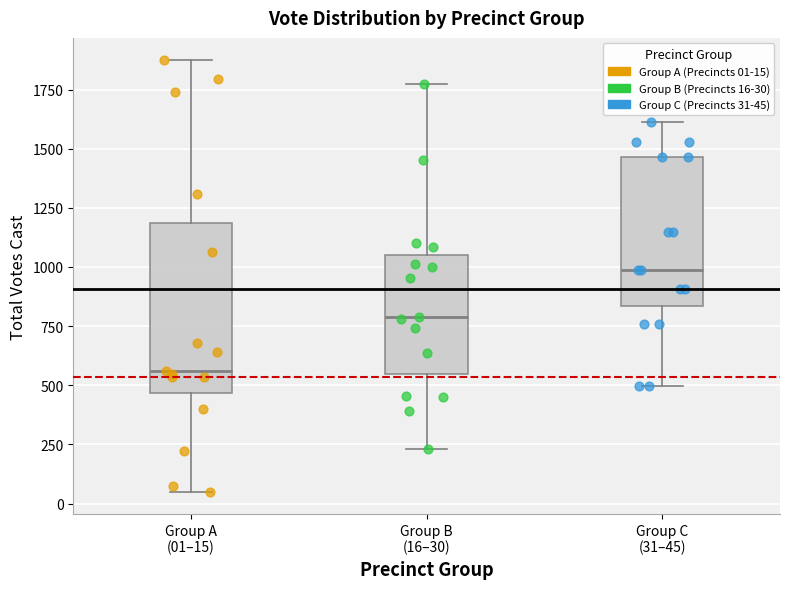

Which box's median line is the highest?

Group C (31–45)